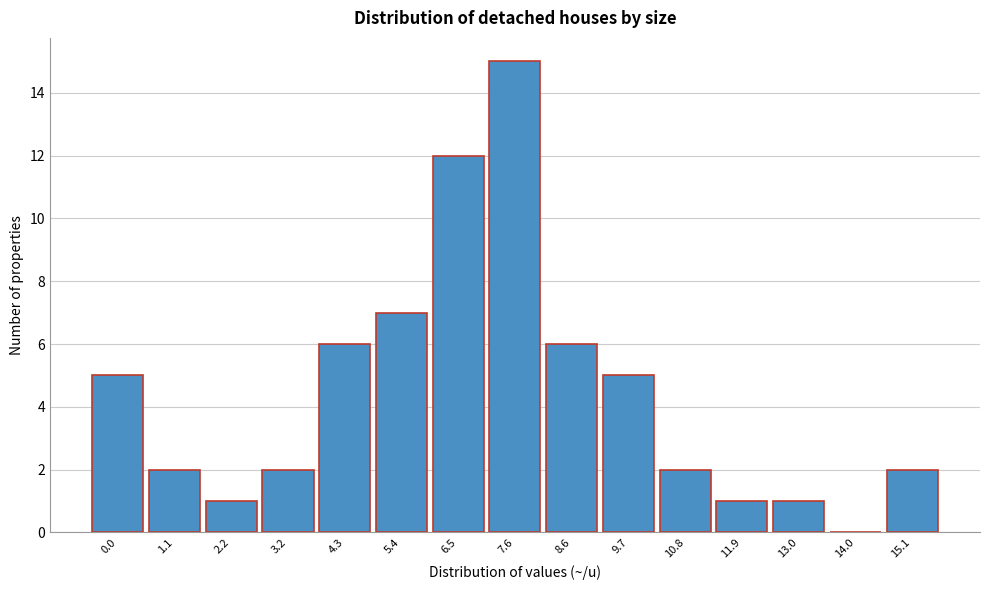

Reading left to right, what are all the values shown in this chart?

0.0=5	1.1=2	2.2=1	3.2=2	4.3=6	5.4=7	6.5=12	7.6=15	8.6=6	9.7=5	10.8=2	11.9=1	13.0=1	14.0=0	15.1=2